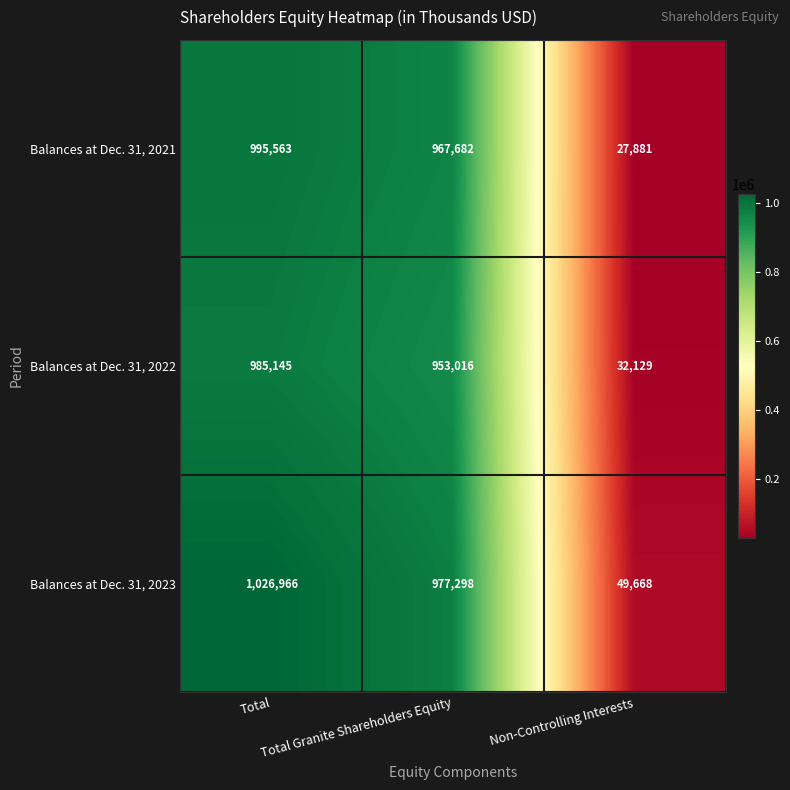

What is the sum of all Balances at Dec. 31, 2023 values?

2053932